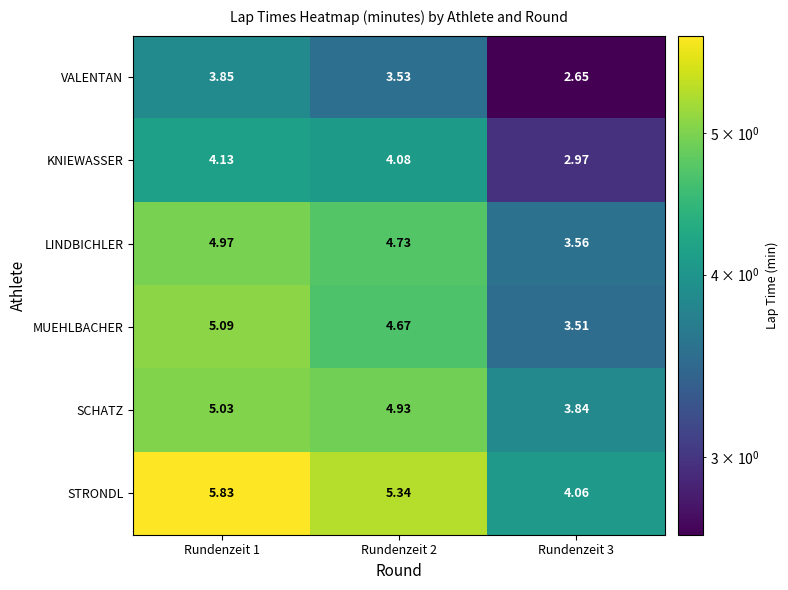

Is the value of STRONDL at Rundenzeit 3 greater than the value of MUEHLBACHER at Rundenzeit 2?

No